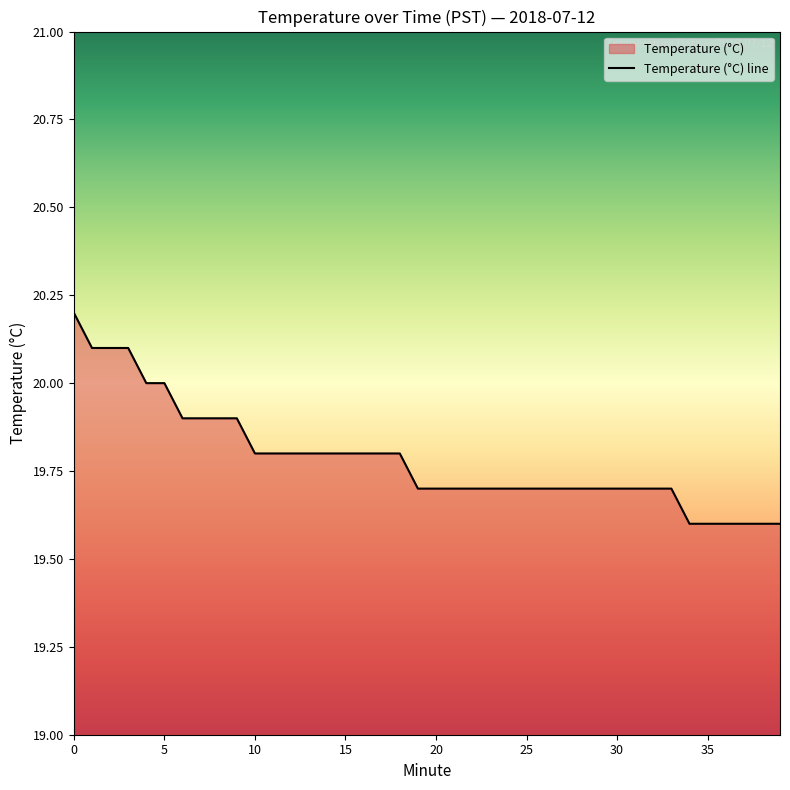

What is the maximum value shown in the chart?

20.2